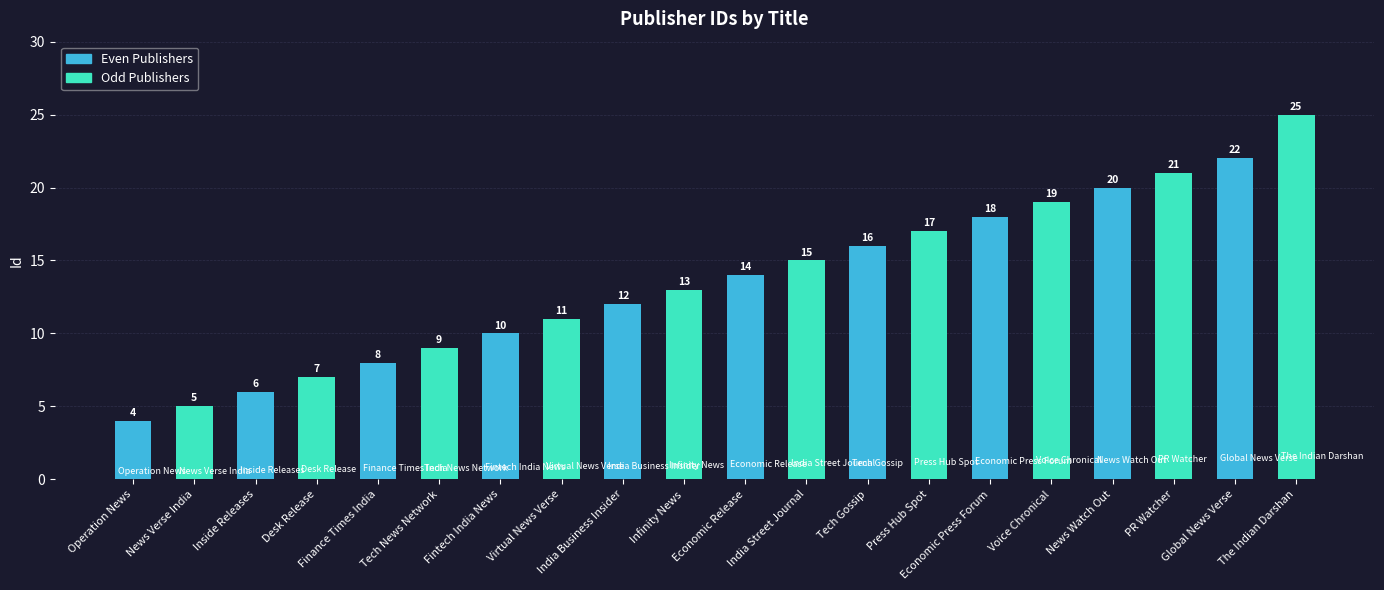

The value at Infinity News is 5. True or false?

False